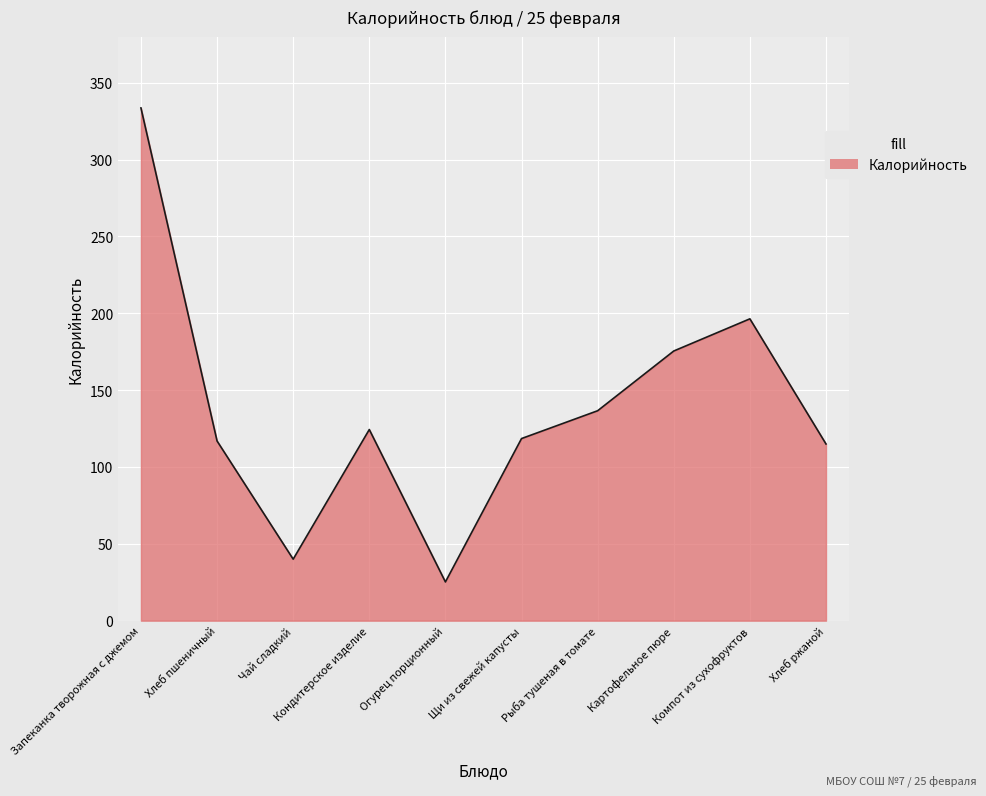

The chart shows a value of 136.6 at Рыба тушеная в томате. True or false?

True